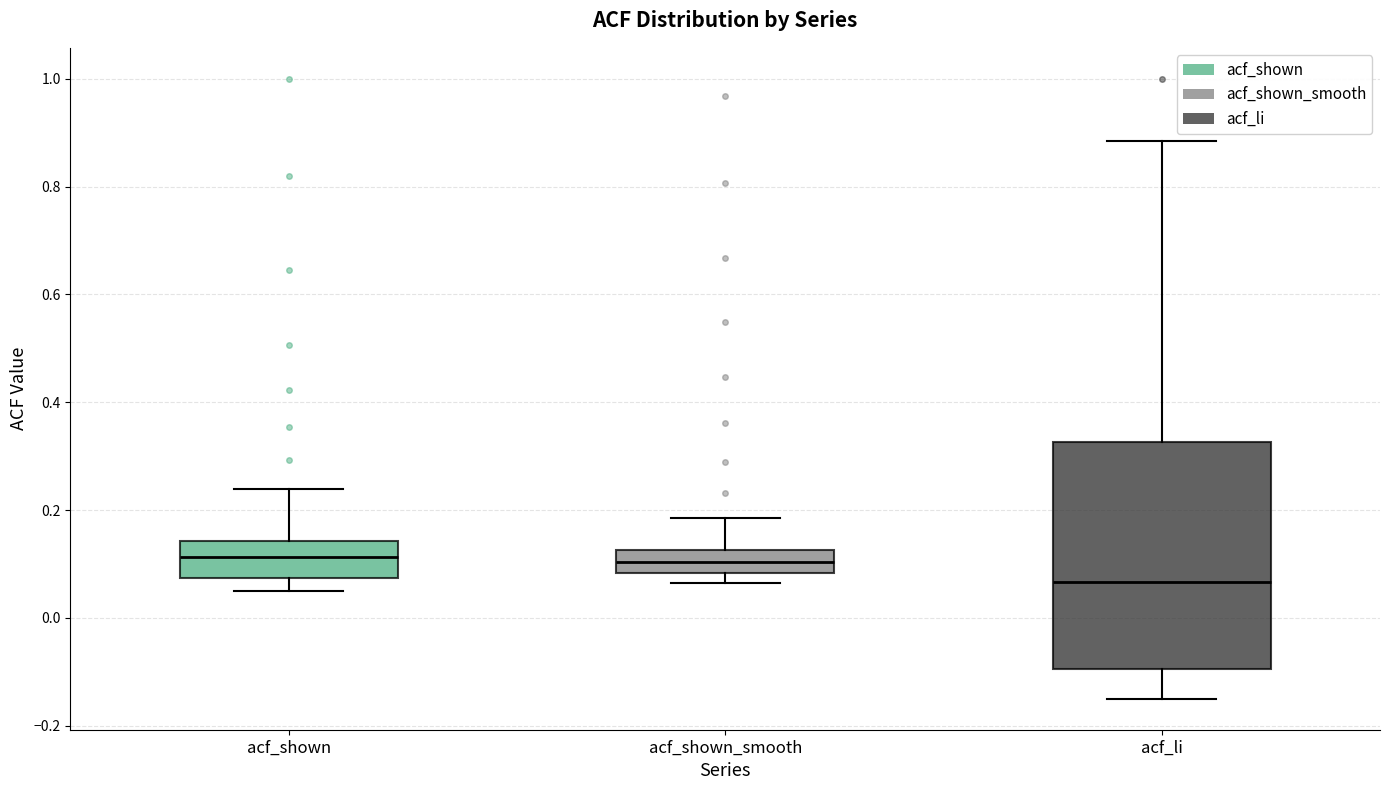

Comparing the boxes themselves (not the whiskers), which one is the tallest?

acf_li